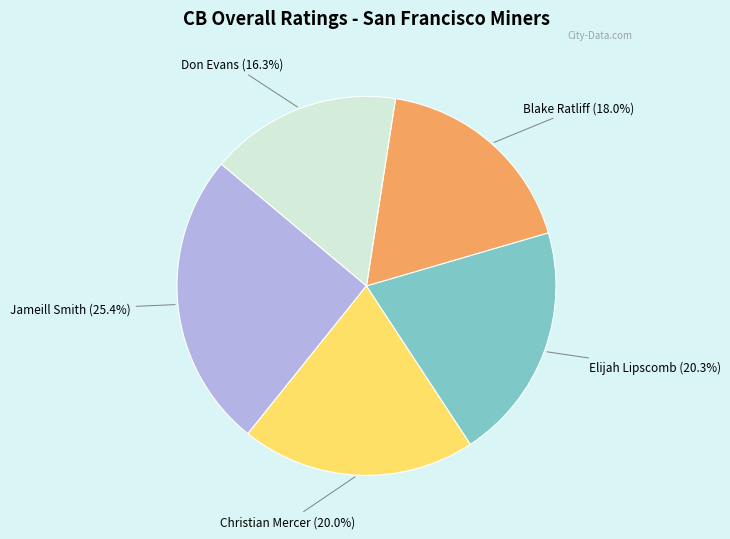

Is there any slice that represents more than half of the pie?

No